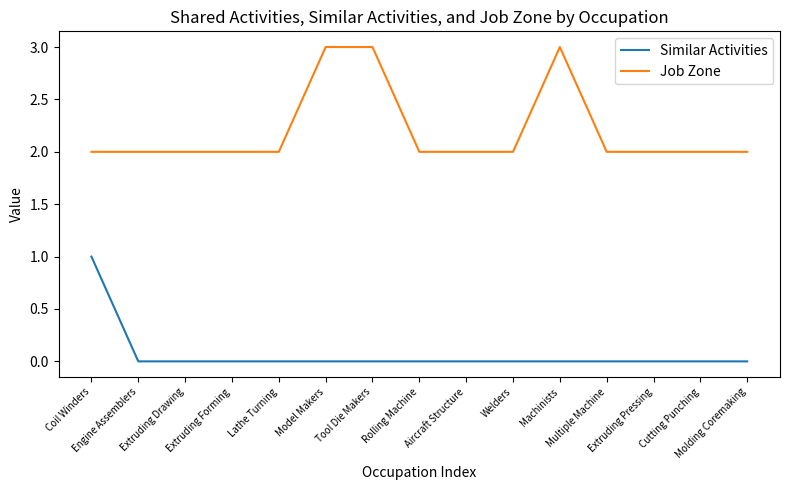

Does the chart have visible grid lines?

No